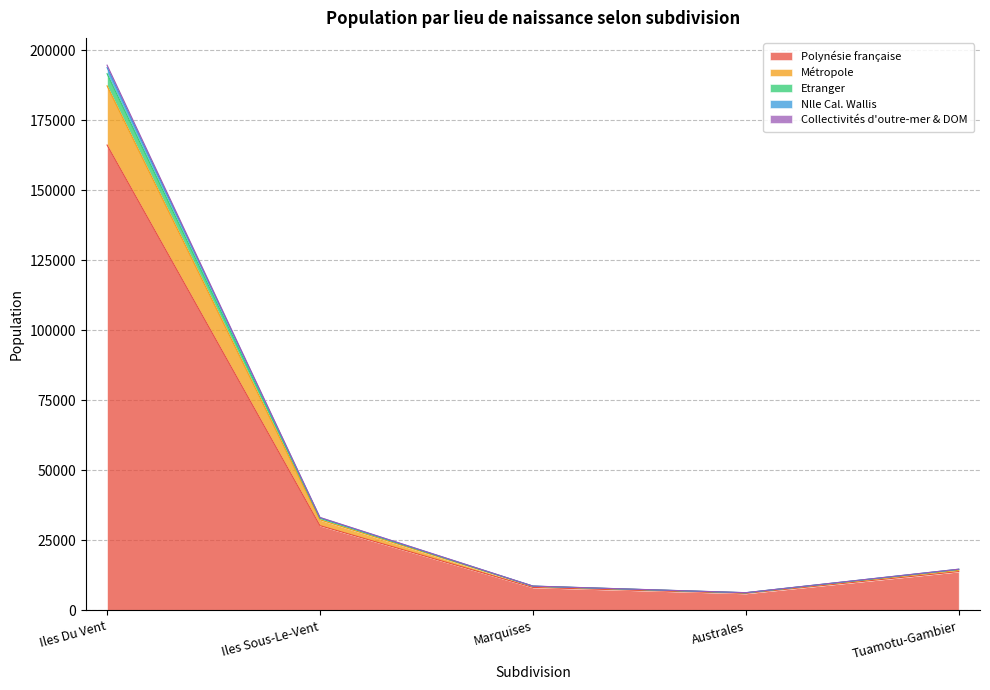

At which label is Collectivités d'outre-mer & DOM closest to 96754?

Iles Sous-Le-Vent